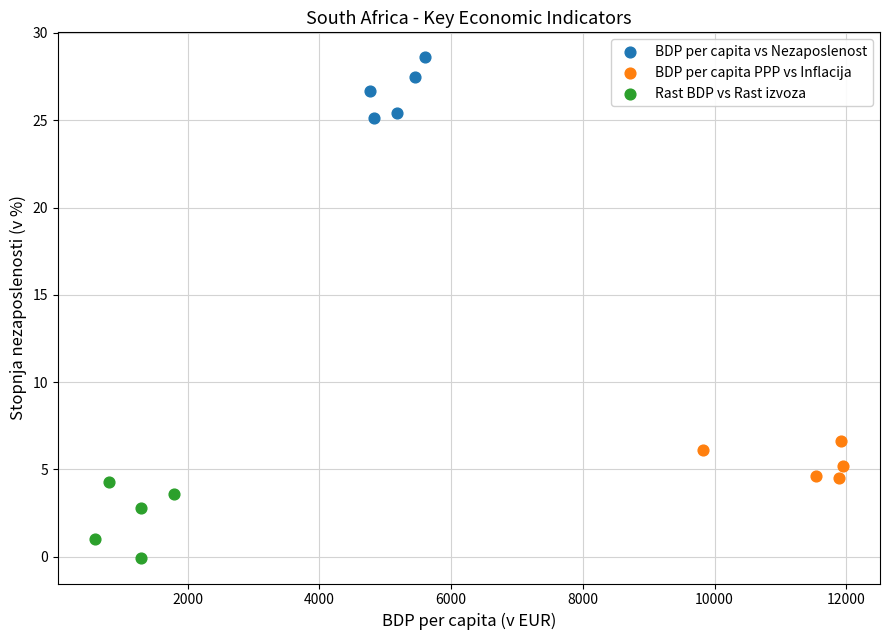

Which series contains the highest Y value?

BDP per capita vs Nezaposlenost